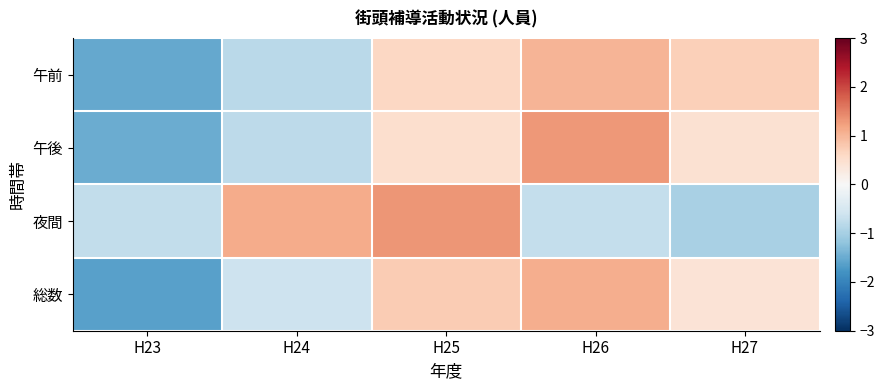

How many distinct data groups are displayed?

4